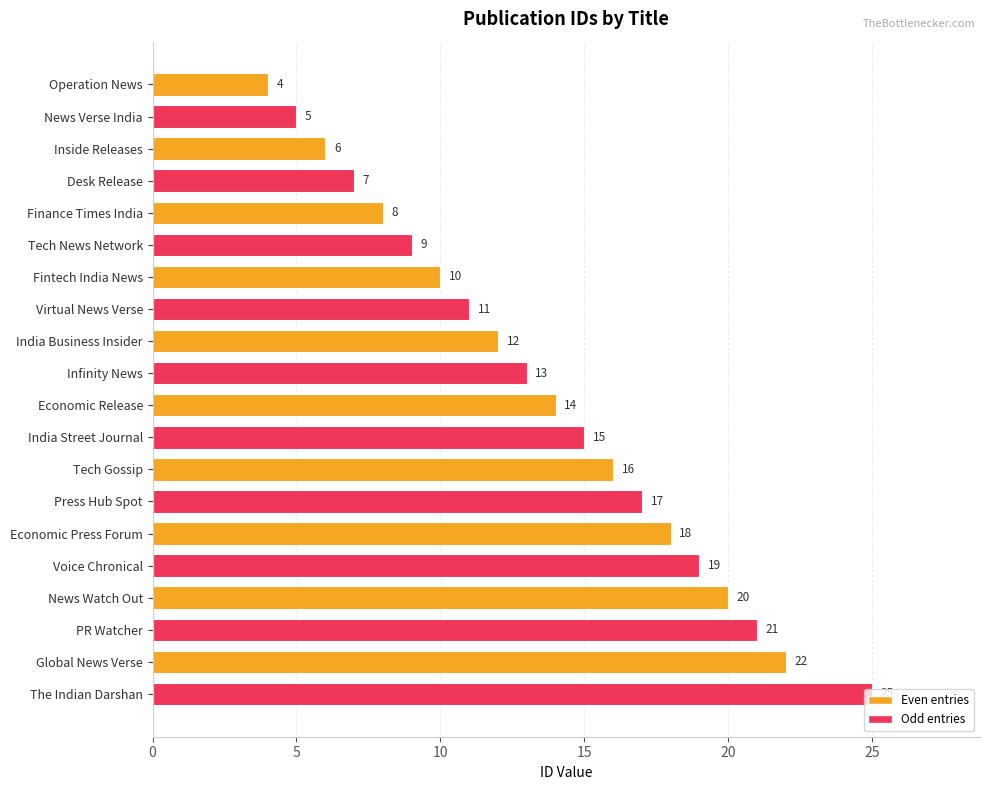

What is the value of the 13th bar from the top?

16